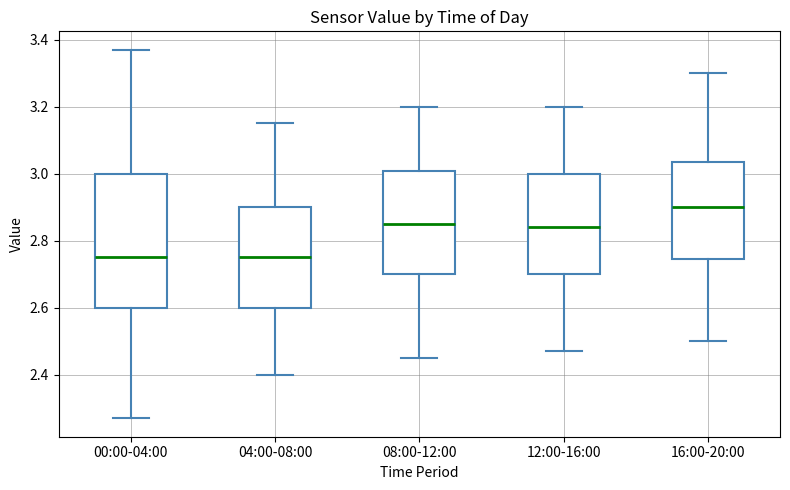

Reading left to right, transcribe this box plot: for each box, give where its median line is, the range the box spans, and where its two whiskers end, as read against the y-axis. The values are not printed on the chart, so give them approximately, as read against the axis.

00:00-04:00: median 2.76, box 2.60 to 3.00, whiskers 2.28 to 3.38
04:00-08:00: median 2.76, box 2.60 to 2.90, whiskers 2.40 to 3.16
08:00-12:00: median 2.86, box 2.70 to 3.00, whiskers 2.46 to 3.20
12:00-16:00: median 2.84, box 2.70 to 3.00, whiskers 2.48 to 3.20
16:00-20:00: median 2.90, box 2.74 to 3.04, whiskers 2.50 to 3.30